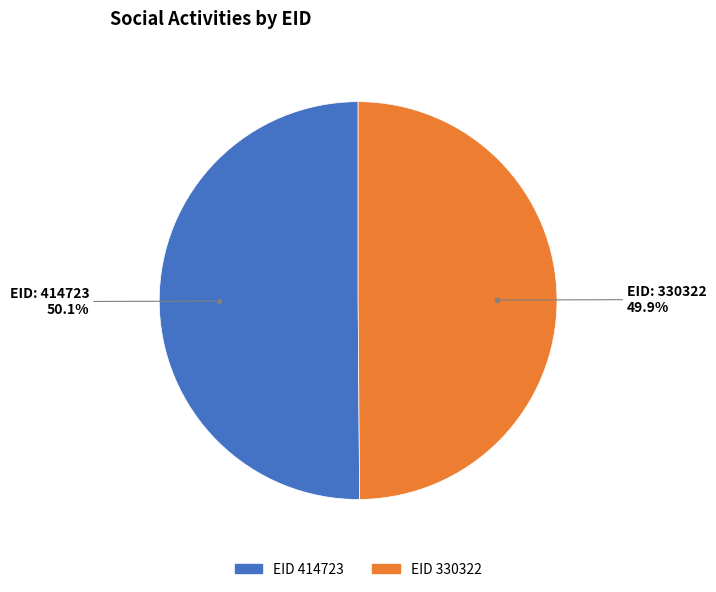

What percentage do EID 414723 and EID 330322 together represent?

100.0%